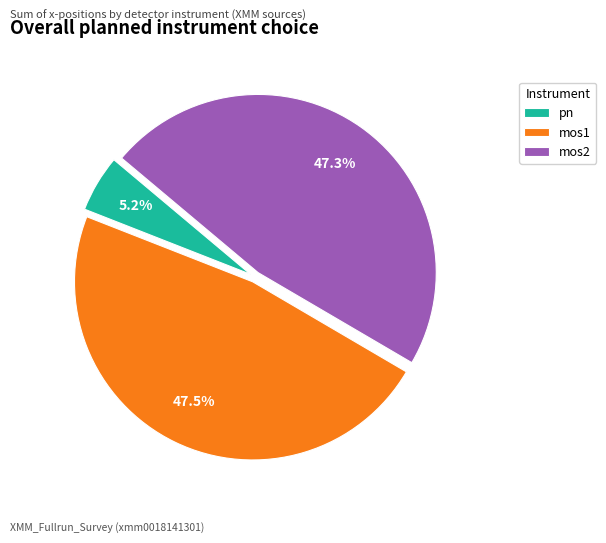

Between mos1 and pn, which is larger?

mos1